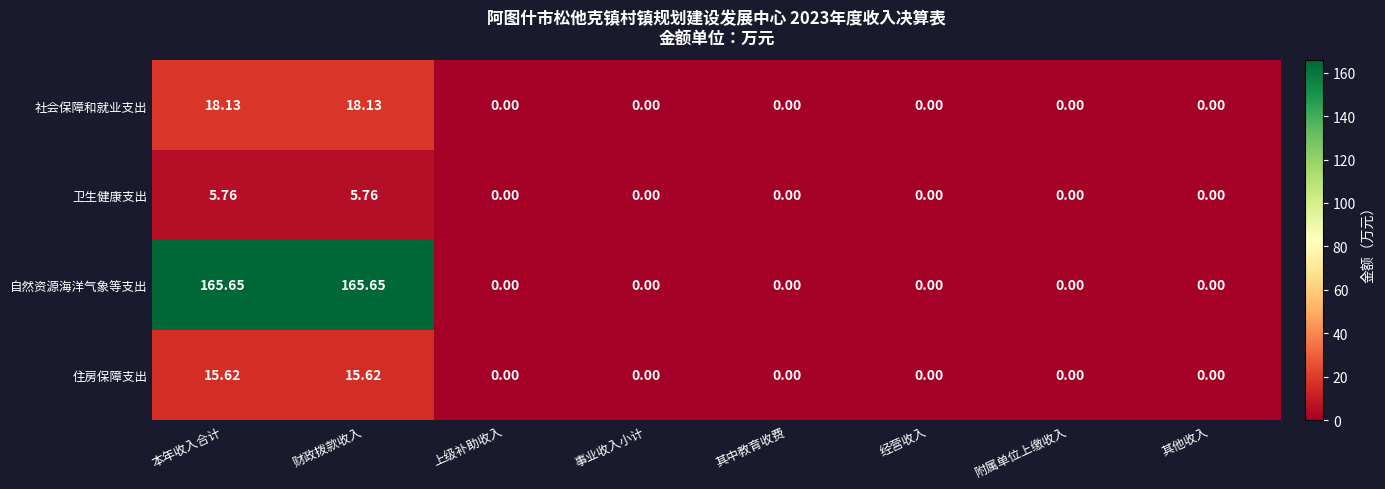

Rank the series by their maximum value, from lowest to highest.

卫生健康支出, 住房保障支出, 社会保障和就业支出, 自然资源海洋气象等支出